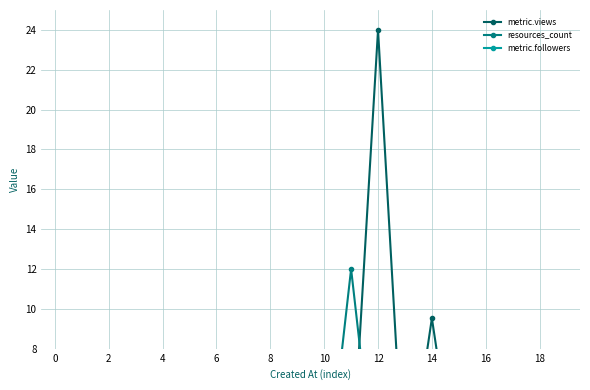

At 2, list the series in order from smallest to largest.

metric.followers, resources_count, metric.views